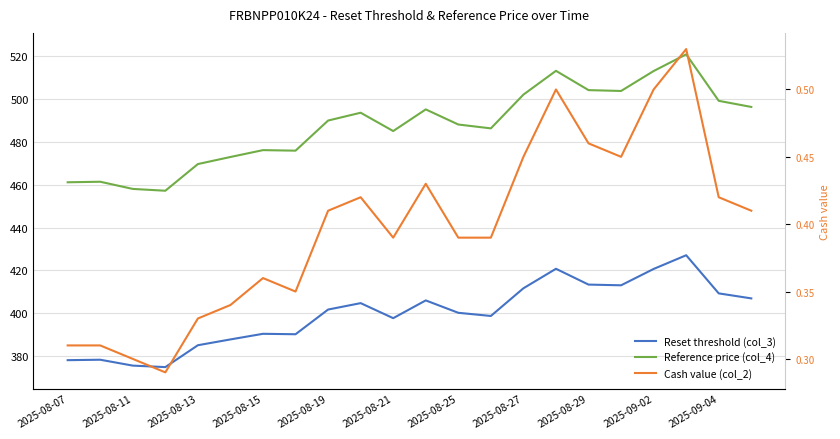

What position from the right is 17?

5